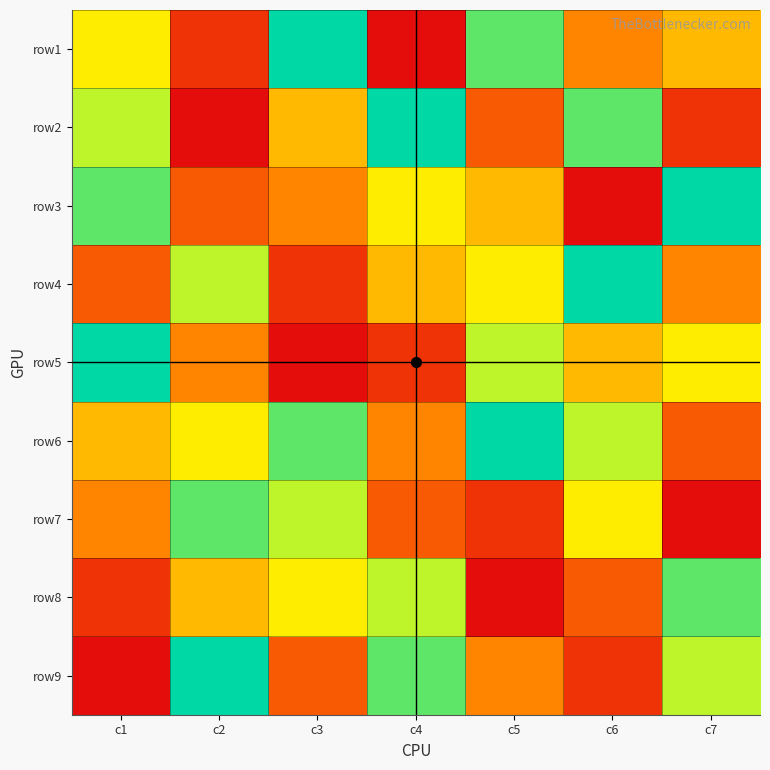

Which series has the largest total across all categories?

row6